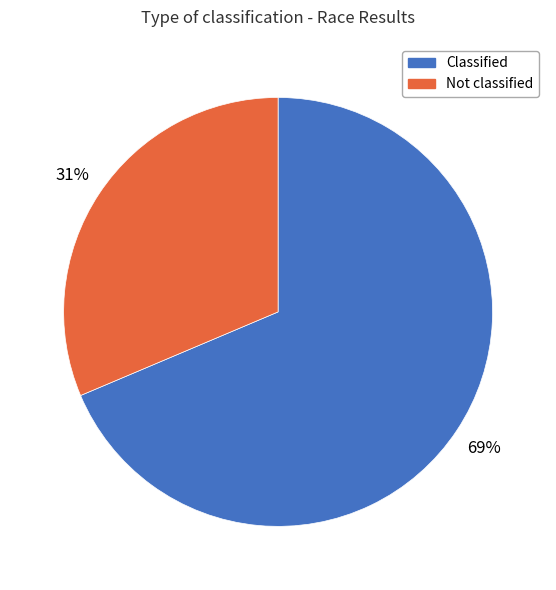

Which has a higher value, Not classified or Classified?

Classified